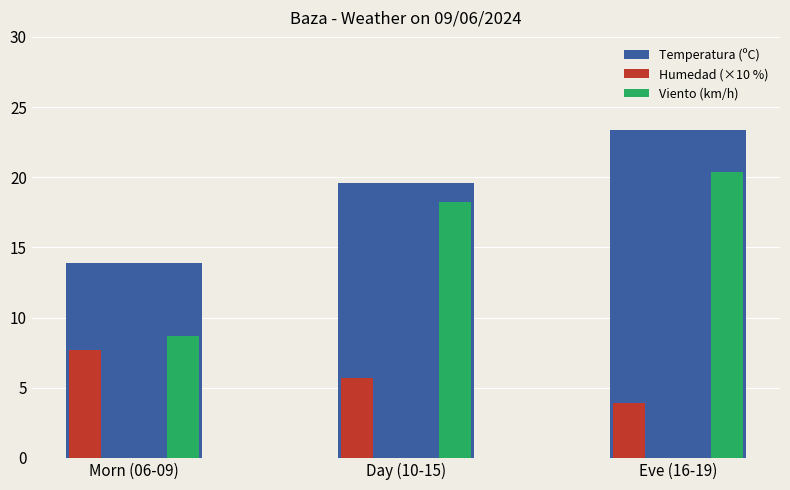

Rank the series at Morn (06-09) from highest to lowest value.

Temperatura (ºC), Viento (km/h), Humedad (×10 %)